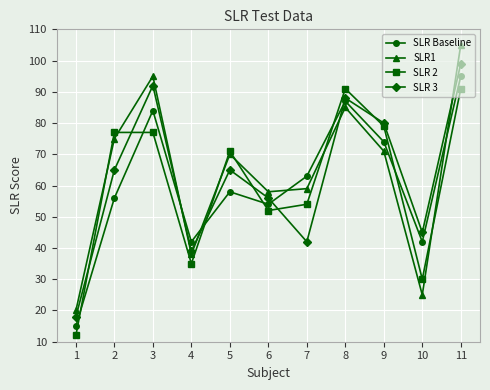

Where is the first local minimum for SLR 3?

4